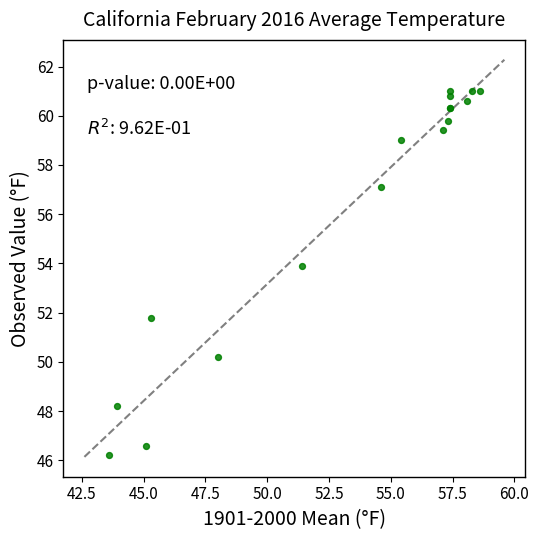

What Y value in the scatter plot is closest to 53?

53.9